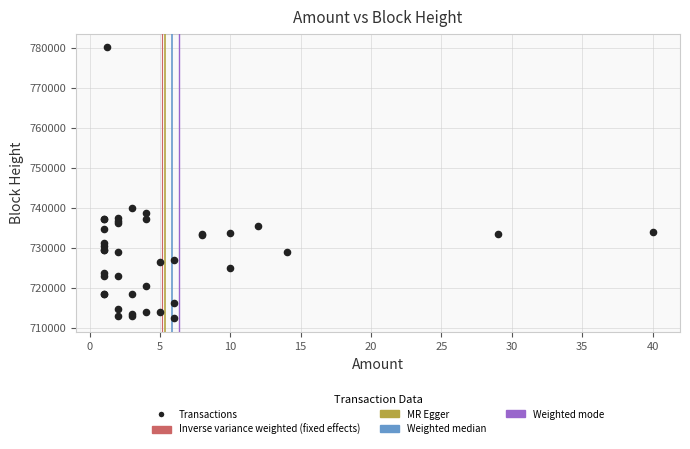

What Y value in the scatter plot is closest to 746228?

739972